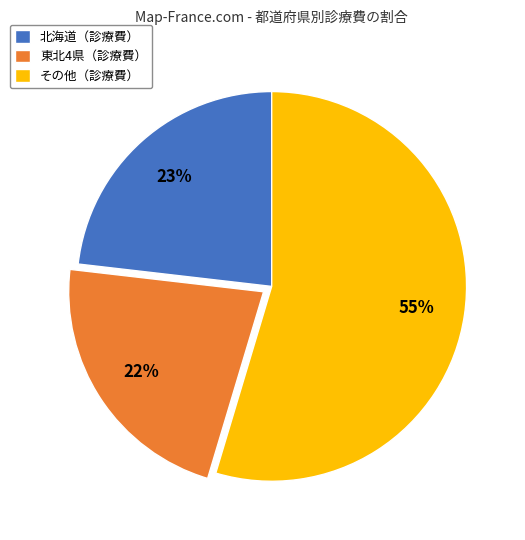

Rank the categories by value from lowest to highest.

東北4県（診療費）, 北海道（診療費）, その他（診療費）